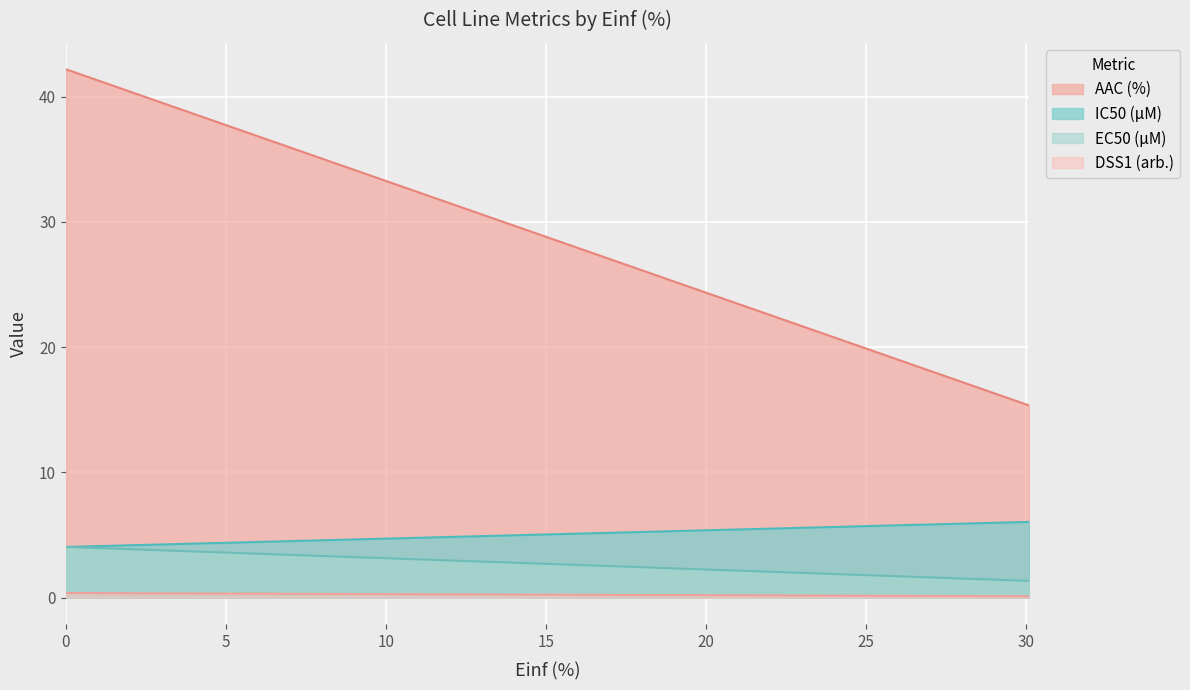

What is the greatest value displayed?

42.2